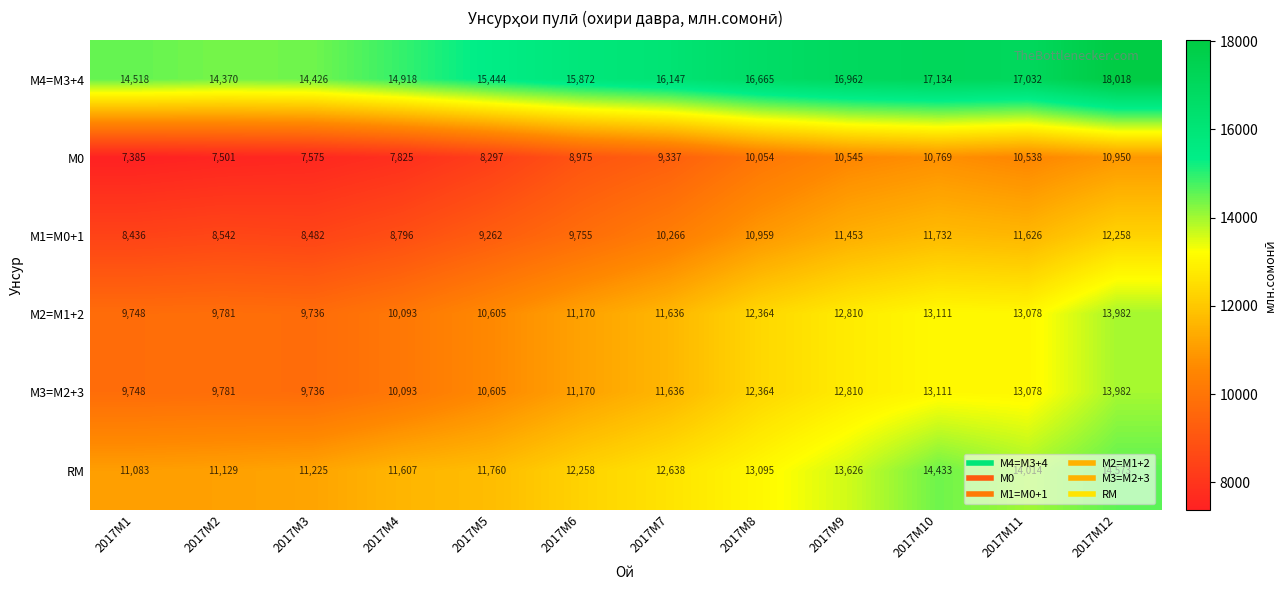

What is the difference between the highest and lowest values at 2017M9?

6417